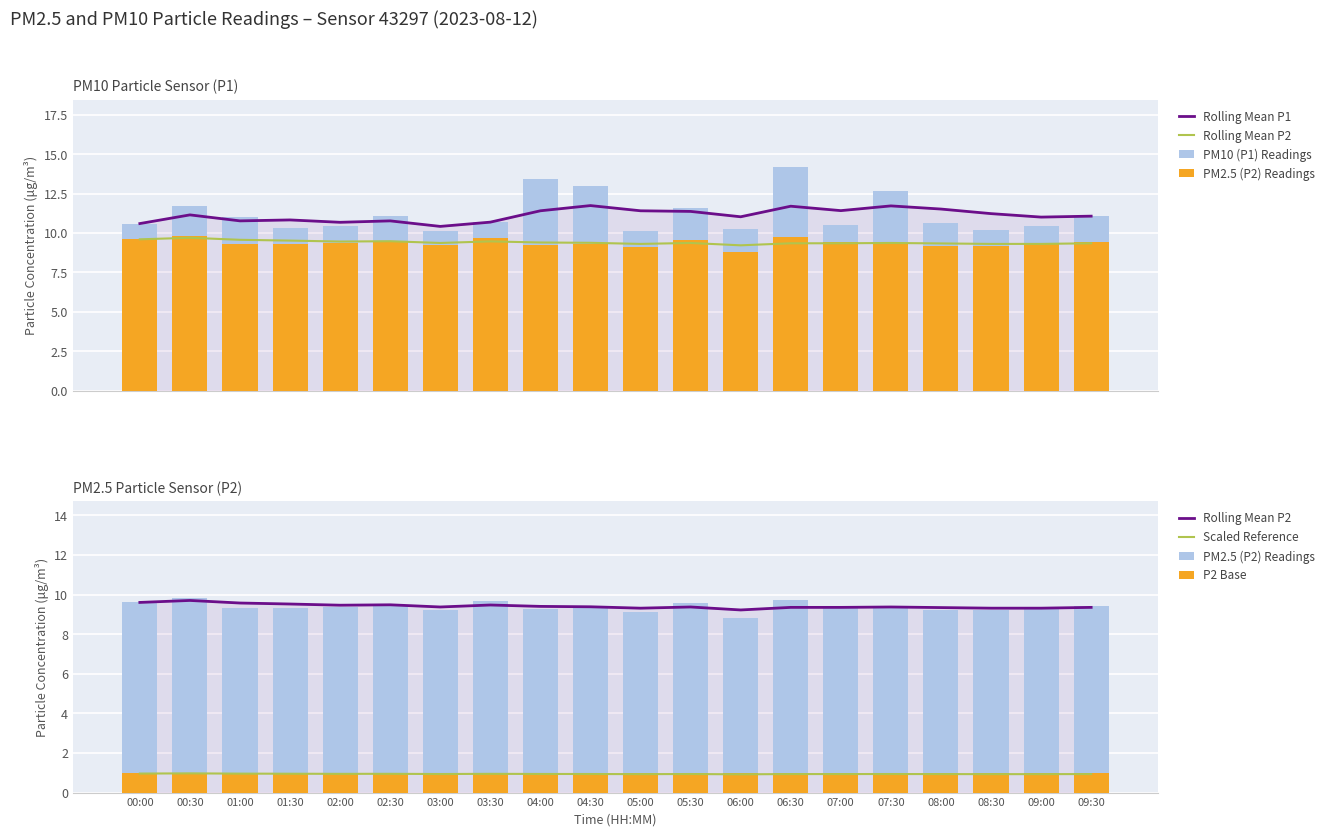

Reading left to right, what are all the values shown in this chart?

Rolling Mean P1: 00:00=10.6	00:30=11.2	01:00=10.8	01:30=10.8	02:00=10.7	02:30=10.8	03:00=10.4	03:30=10.7	04:00=11.4	04:30=11.7	05:00=11.4	05:30=11.4	06:00=11.0	06:30=11.7	07:00=11.4	07:30=11.7	08:00=11.5	08:30=11.2	09:00=11.0	09:30=11.1
Rolling Mean P2: 00:00=9.6	00:30=9.7	01:00=9.6	01:30=9.5	02:00=9.5	02:30=9.5	03:00=9.4	03:30=9.5	04:00=9.4	04:30=9.4	05:00=9.3	05:30=9.4	06:00=9.2	06:30=9.3	07:00=9.3	07:30=9.4	08:00=9.3	08:30=9.3	09:00=9.3	09:30=9.3
PM10 (P1) Readings: 00:00=10.6	00:30=11.7	01:00=11.0	01:30=10.3	02:00=10.4	02:30=11.1	03:00=10.1	03:30=10.7	04:00=13.4	04:30=13.0	05:00=10.1	05:30=11.6	06:00=10.3	06:30=14.2	07:00=10.5	07:30=12.7	08:00=10.6	08:30=10.2	09:00=10.4	09:30=11.1
PM2.5 (P2) Readings: 00:00=9.6	00:30=9.8	01:00=9.3	01:30=9.3	02:00=9.3	02:30=9.4	03:00=9.2	03:30=9.7	04:00=9.3	04:30=9.3	05:00=9.1	05:30=9.6	06:00=8.8	06:30=9.7	07:00=9.4	07:30=9.3	08:00=9.2	08:30=9.2	09:00=9.3	09:30=9.4
Scaled Reference: 00:00=1.0	00:30=1.0	01:00=1.0	01:30=1.0	02:00=0.9	02:30=0.9	03:00=0.9	03:30=0.9	04:00=0.9	04:30=0.9	05:00=0.9	05:30=0.9	06:00=0.9	06:30=0.9	07:00=0.9	07:30=0.9	08:00=0.9	08:30=0.9	09:00=0.9	09:30=0.9
P2 Base: 00:00=1.0	00:30=1.0	01:00=1.0	01:30=1.0	02:00=1.0	02:30=1.0	03:00=1.0	03:30=1.0	04:00=1.0	04:30=1.0	05:00=1.0	05:30=1.0	06:00=1.0	06:30=1.0	07:00=1.0	07:30=1.0	08:00=1.0	08:30=1.0	09:00=1.0	09:30=1.0